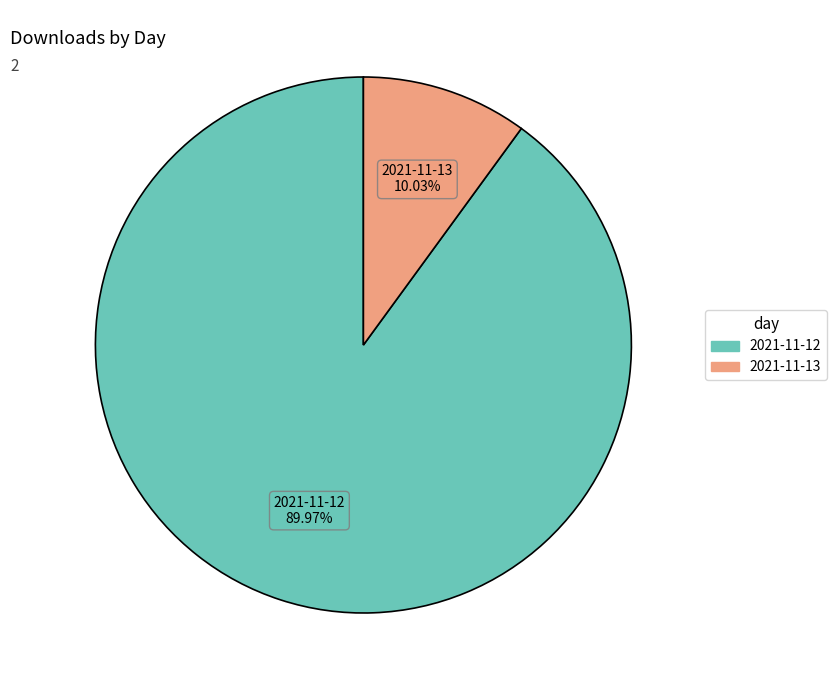

To the nearest percent, what is the difference between the largest and smallest slice percentages?

80%